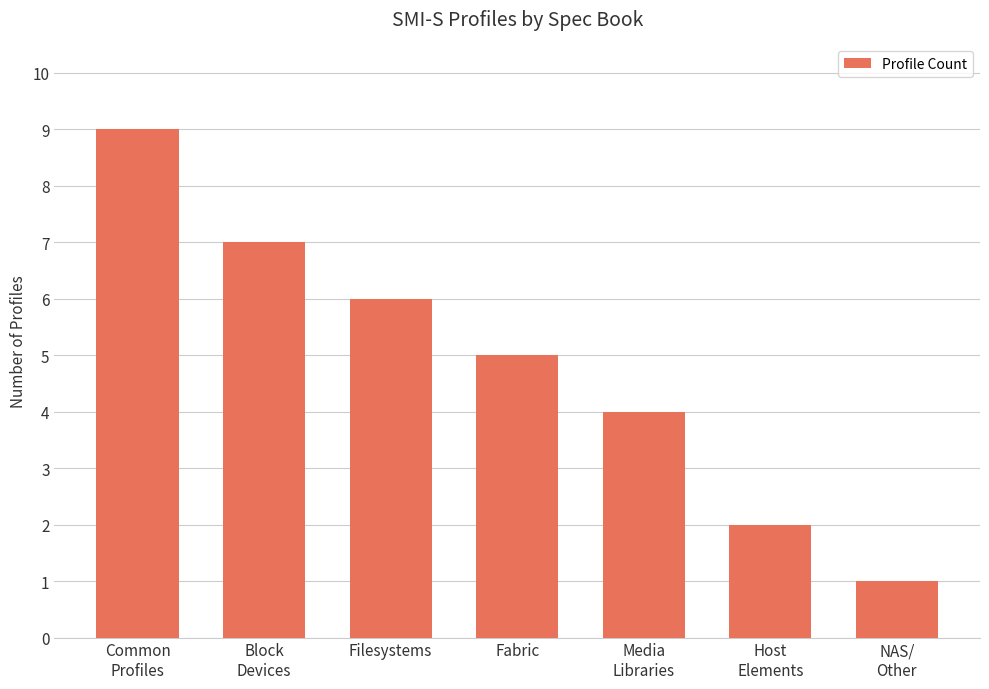

How many data points does each series have?

7